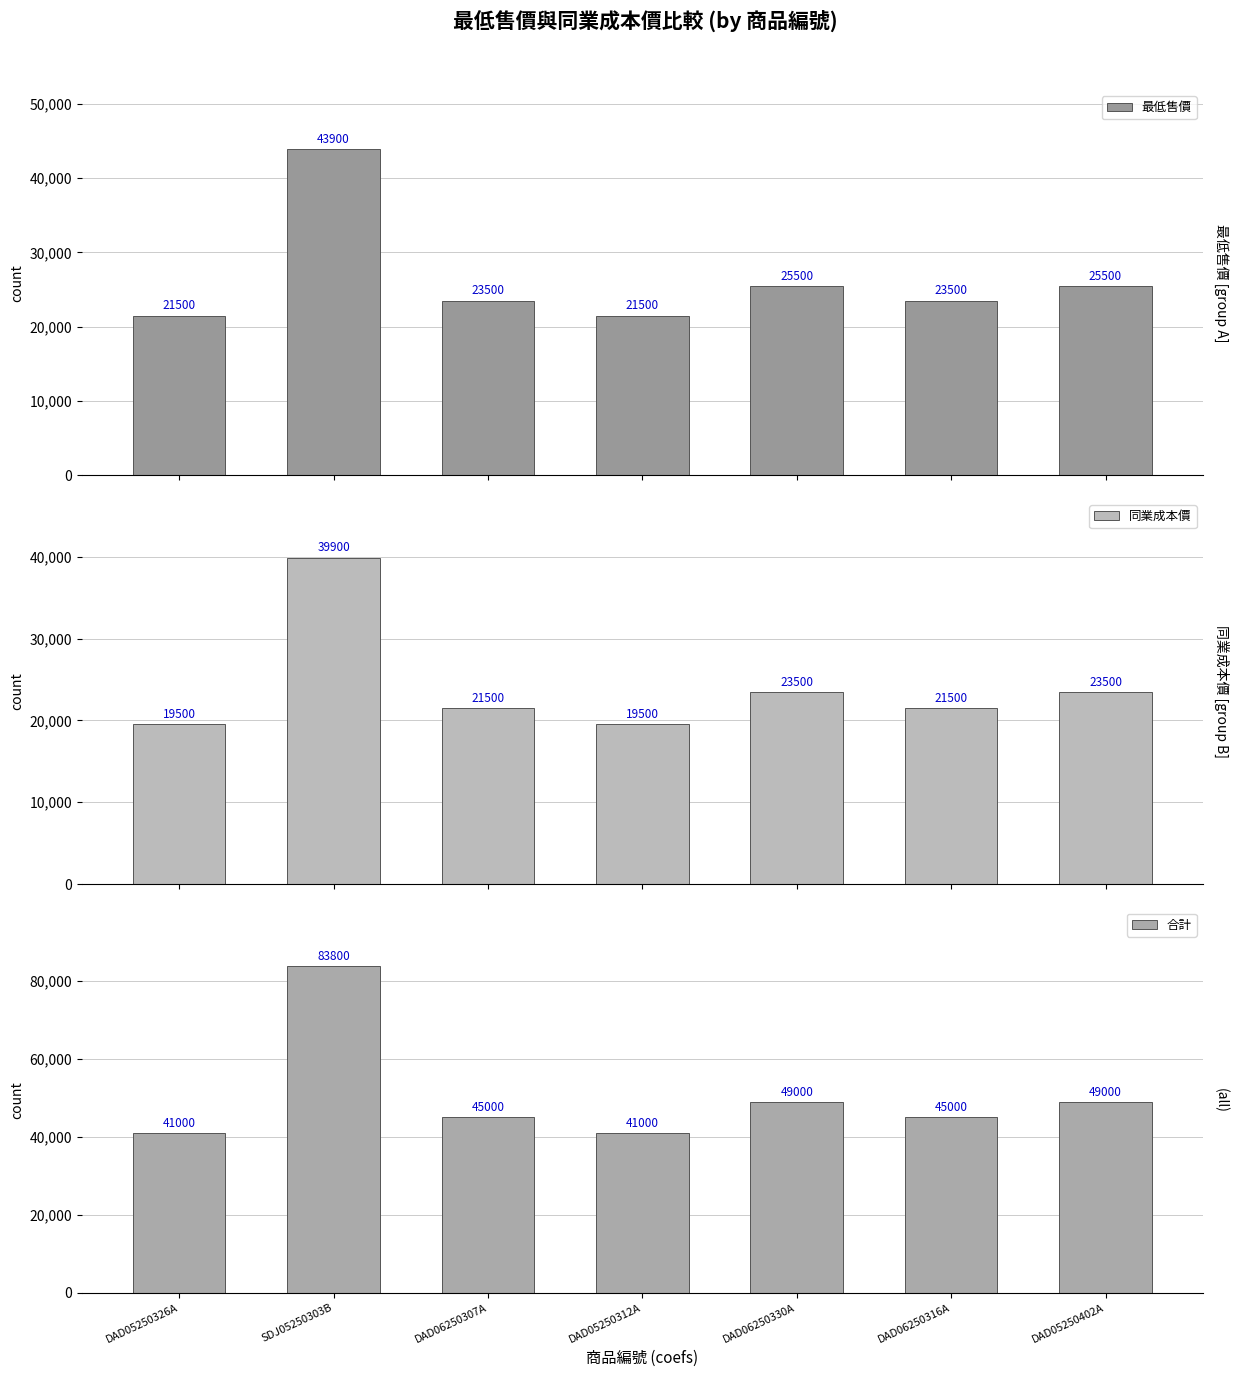

The 合計 series shows 45000 at DAD06250316A. True or false?

True